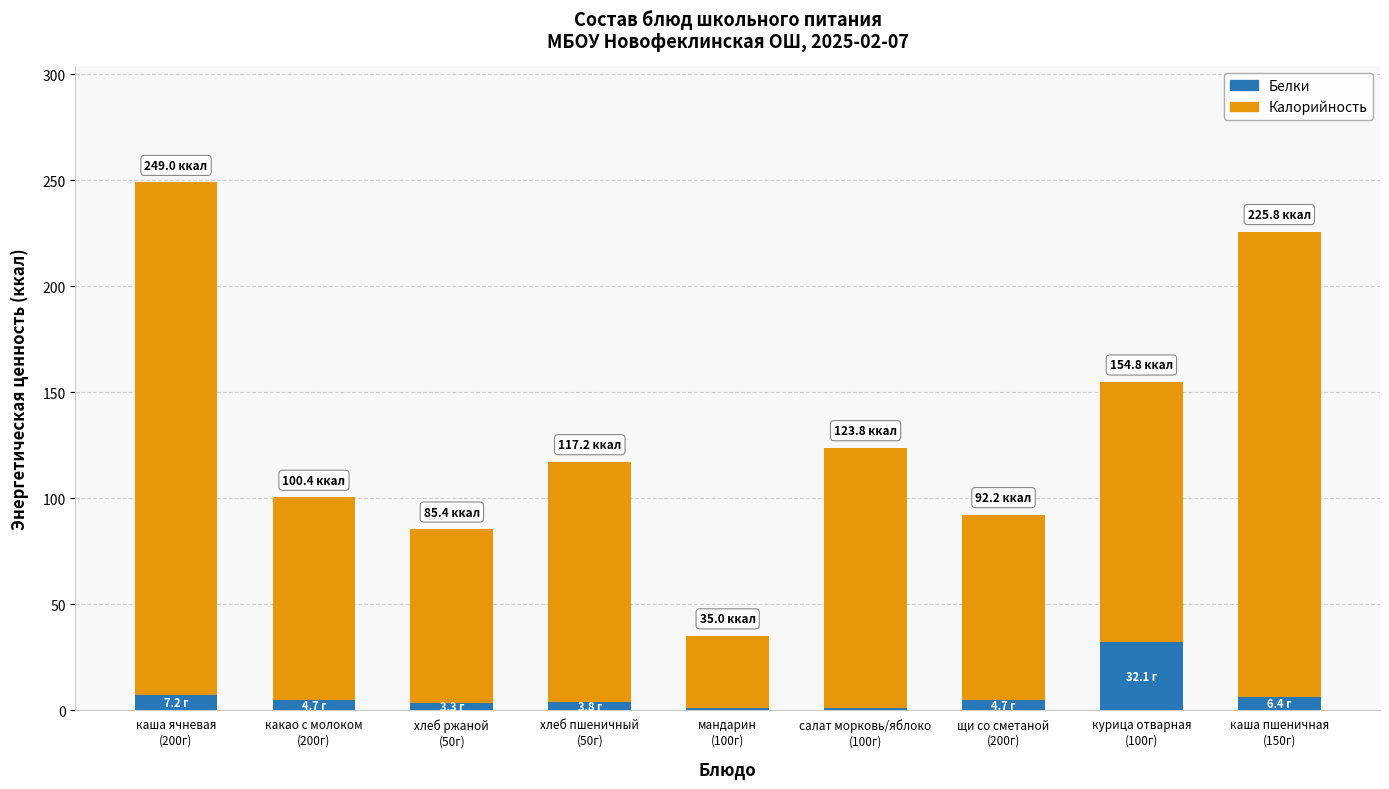

What are all the series names shown in the legend?

Белки, Калорийность